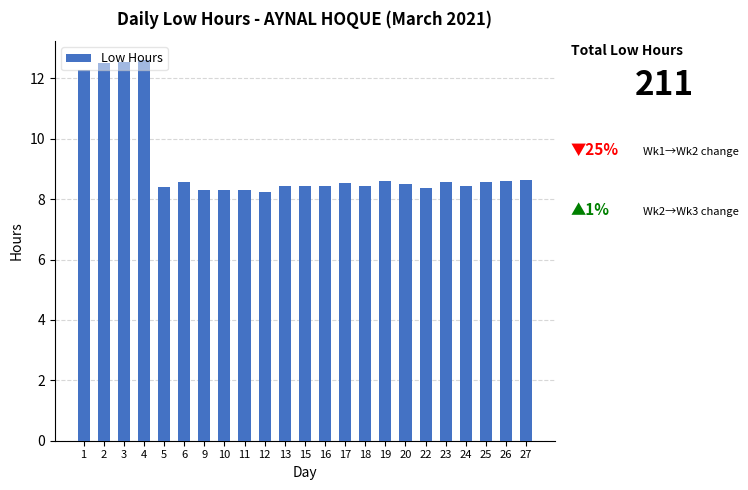

What is the approximate value at 18?

8.4